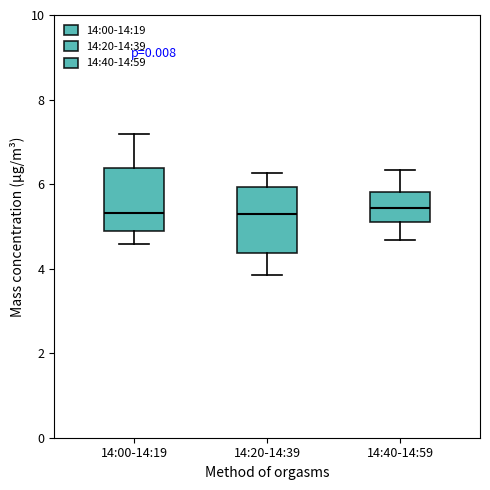

Where is the lower edge of the box for 14:40-14:59 on the y-axis? The values are not printed on the chart, so give them approximately, as read against the axis.

5.2